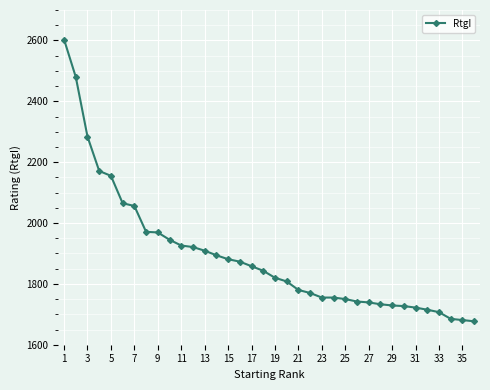

What is the value of the 30th point from the left?

1727